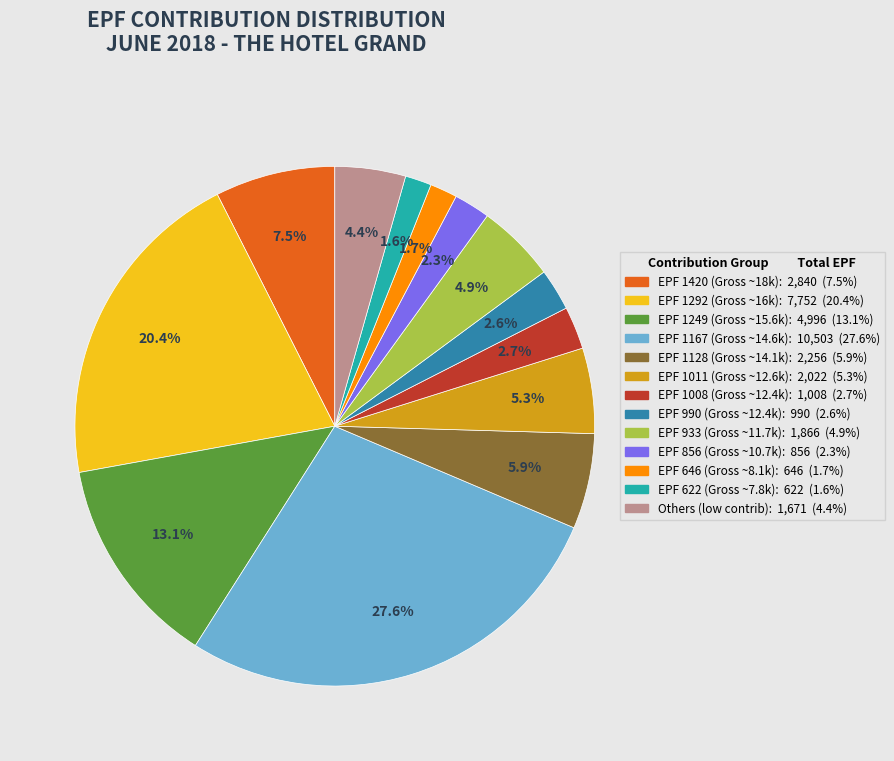

Does any single category account for the majority?

No